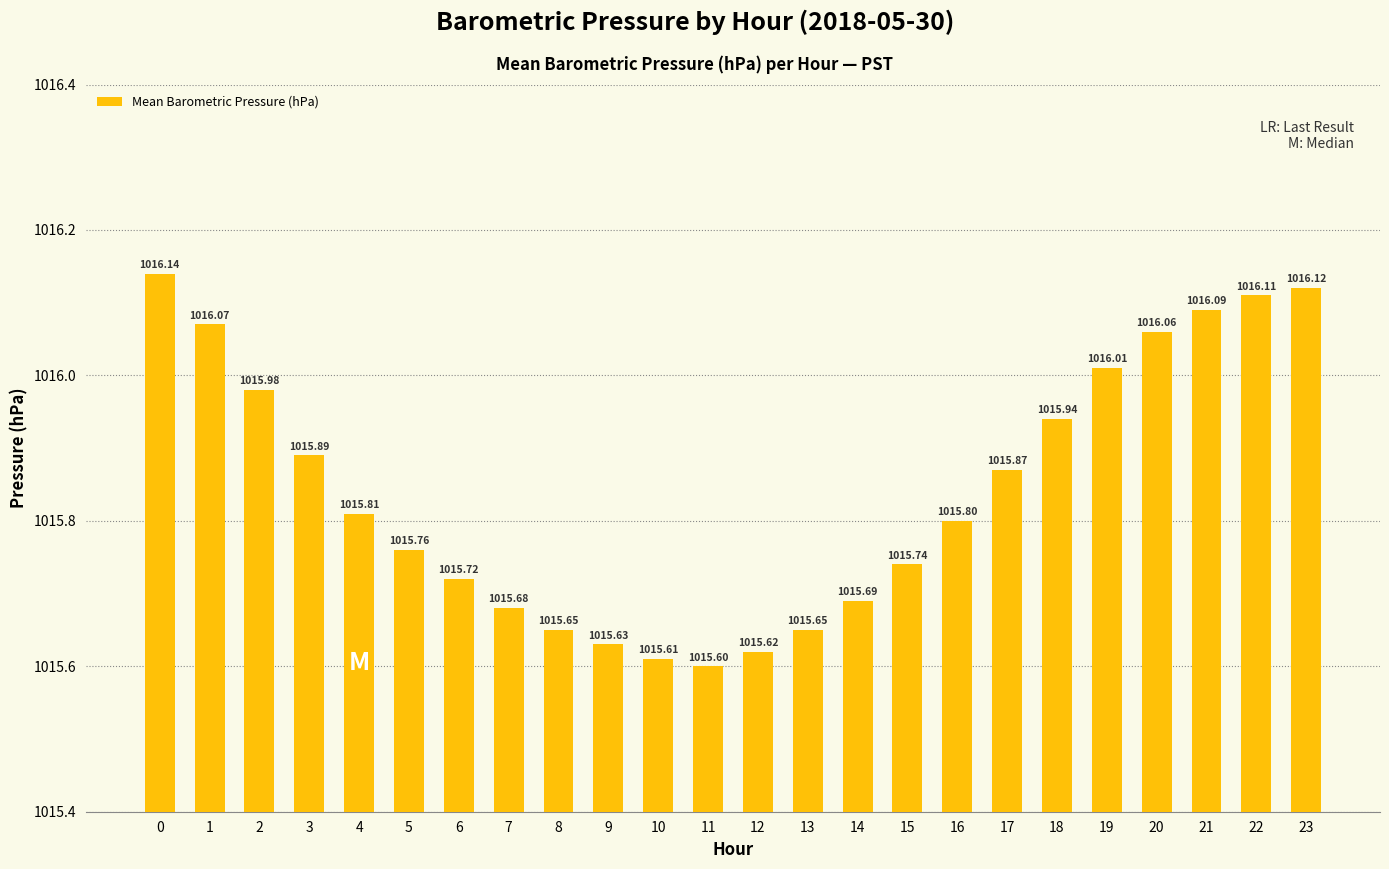

What is the average value?

1015.8